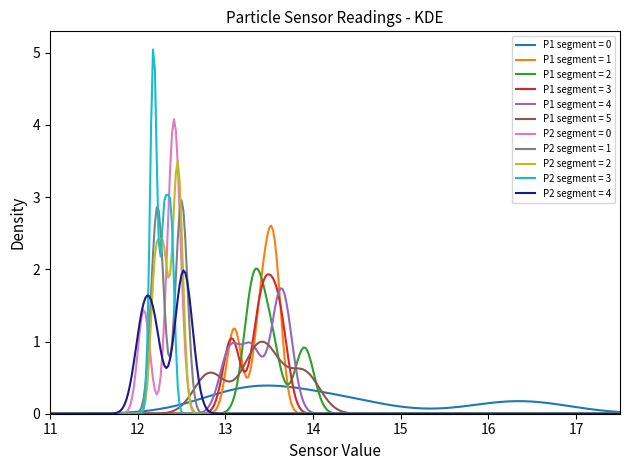

Which series has the largest range (max minus min)?

P2 segment = 3